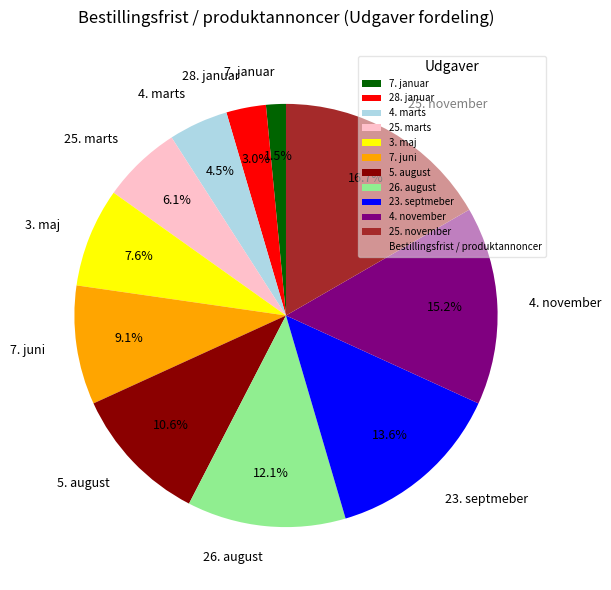

To the nearest percent, what is the difference between the 3. maj and 5. august slice percentages?

3%